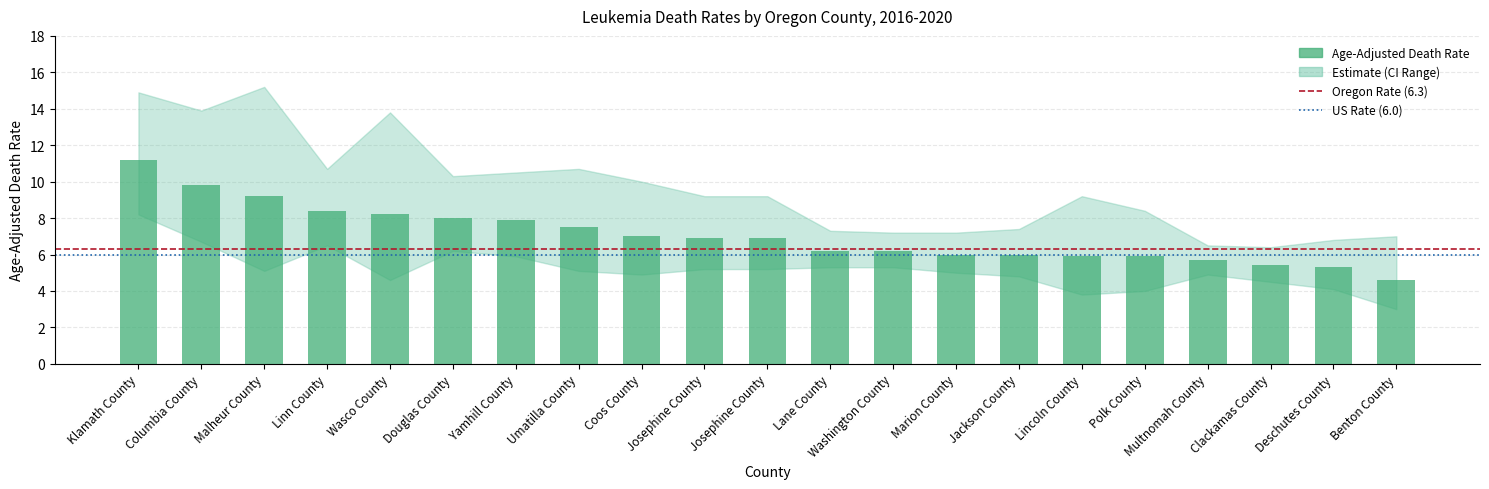

How many bars are there in total?

21